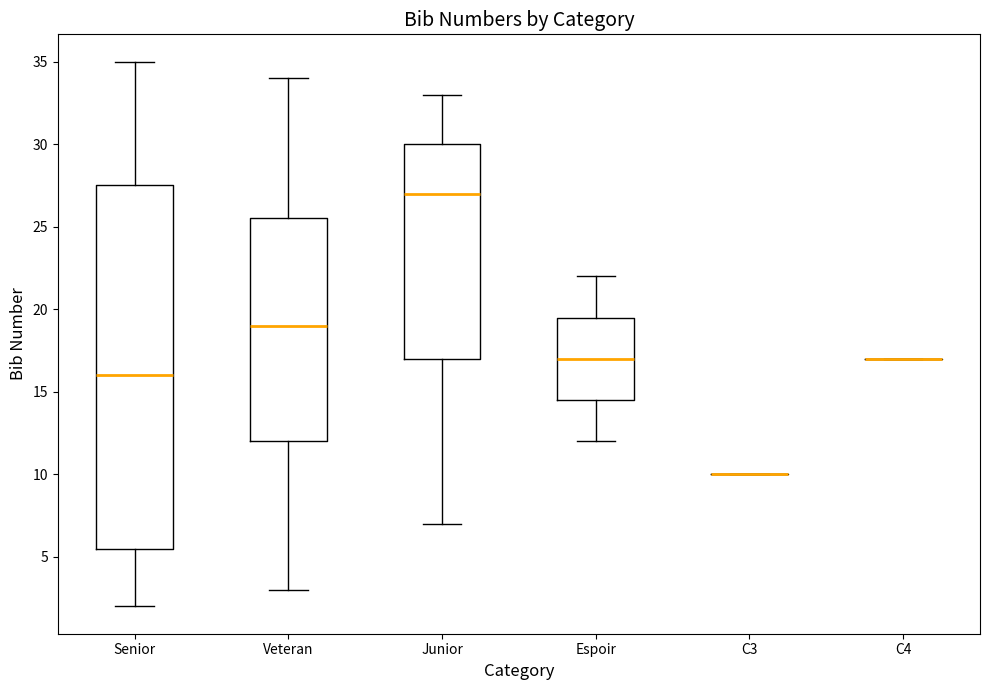

Reading left to right, read every box against the y-axis: the position of its median line, the range the box covers, and the ends of its whiskers. The values are not printed on the chart, so give them approximately, as read against the axis.

Senior: median 16.0, box 5.5 to 27.5, whiskers 2.0 to 35.0
Veteran: median 19.0, box 12.0 to 25.5, whiskers 3.0 to 34.0
Junior: median 27.0, box 17.0 to 30.0, whiskers 7.0 to 33.0
Espoir: median 17.0, box 14.5 to 19.5, whiskers 12.0 to 22.0
C3: box collapsed to a line at 10.0, whiskers 10.0 to 10.0
C4: box collapsed to a line at 17.0, whiskers 17.0 to 17.0